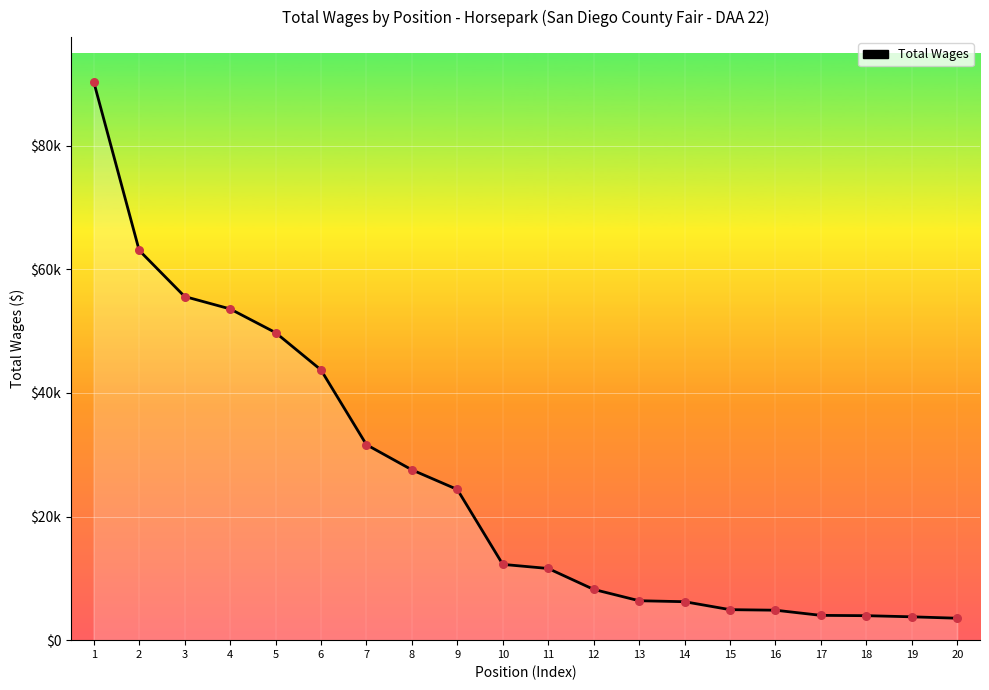

What is the change in value from 12 to 20?

-4662